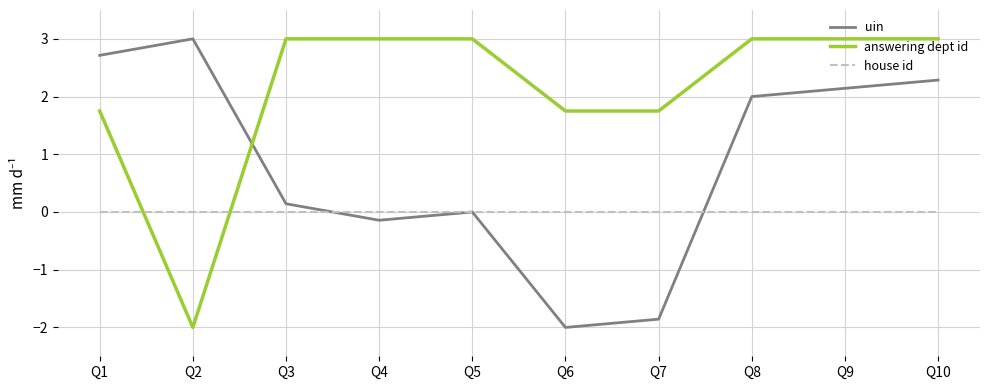

Which series changed the most between Q3 and Q6?

uin